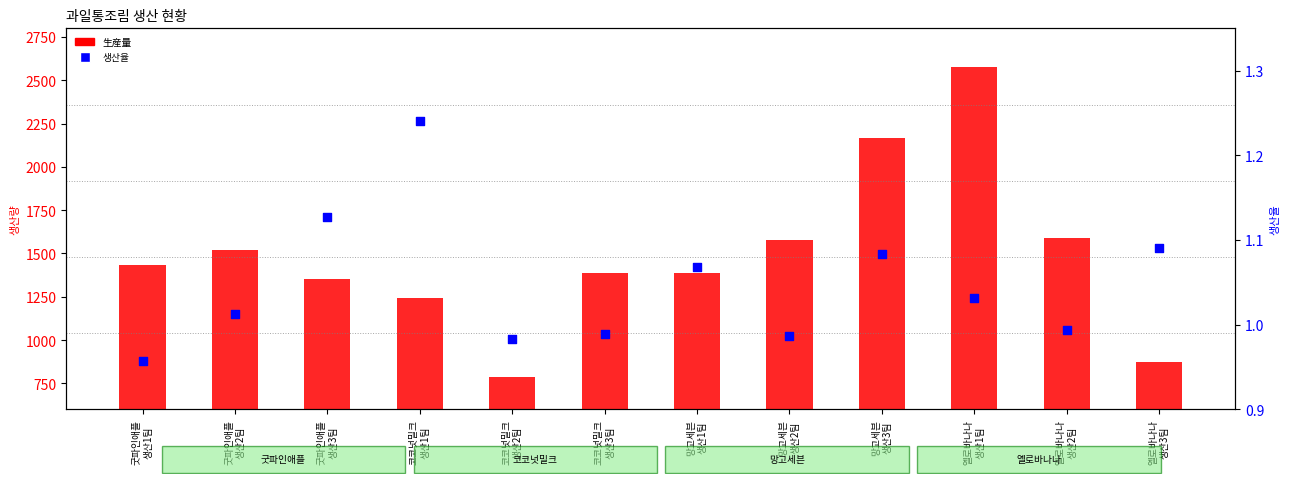

What are all the series names shown in the legend?

生産量, 생산율